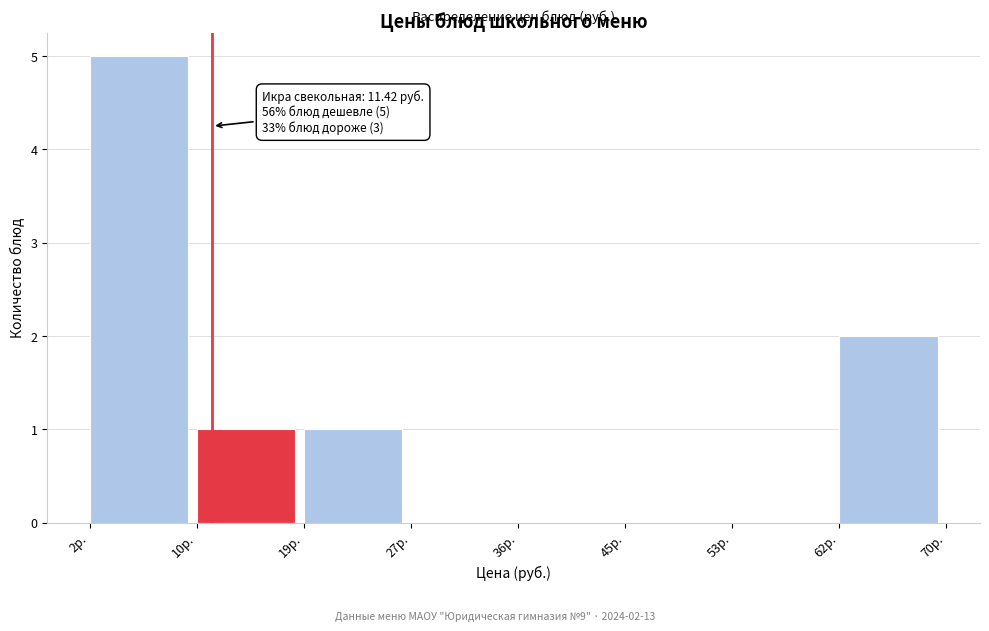

Which range on the x-axis has the tallest bar?

2 to 10